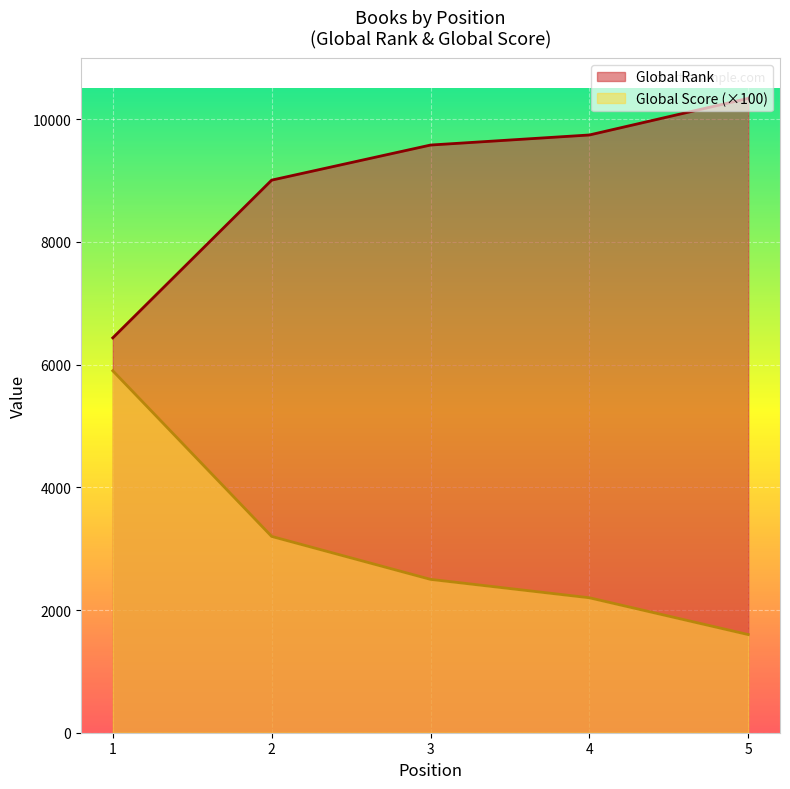

What is the smallest value displayed?

1600